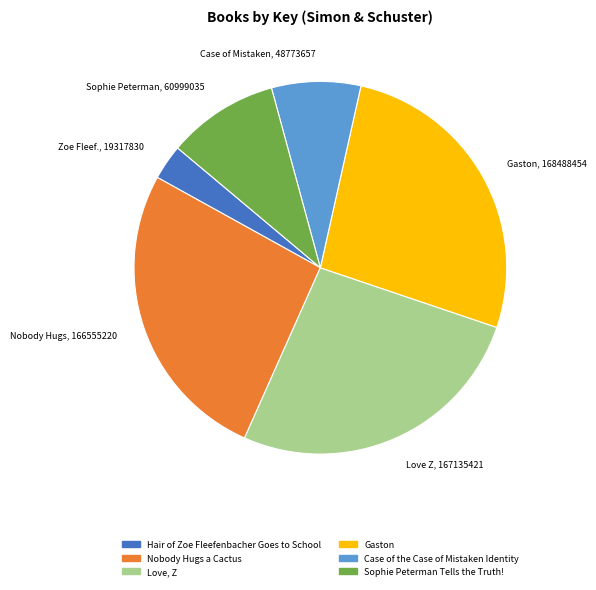

Approximately how many times larger is the value at Hair of Zoe Fleefenbacher Goes to School compared to Case of the Case of Mistaken Identity?

0.4